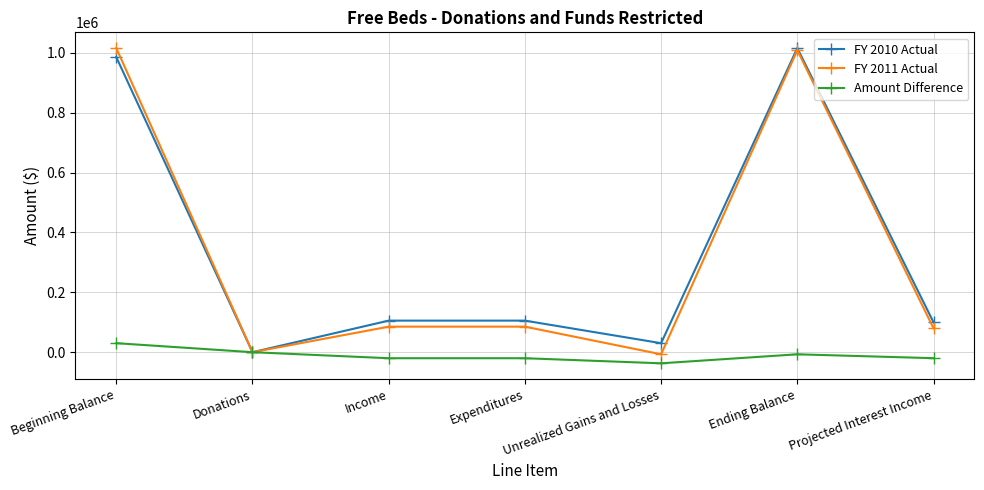

How many lines are shown in the chart?

3